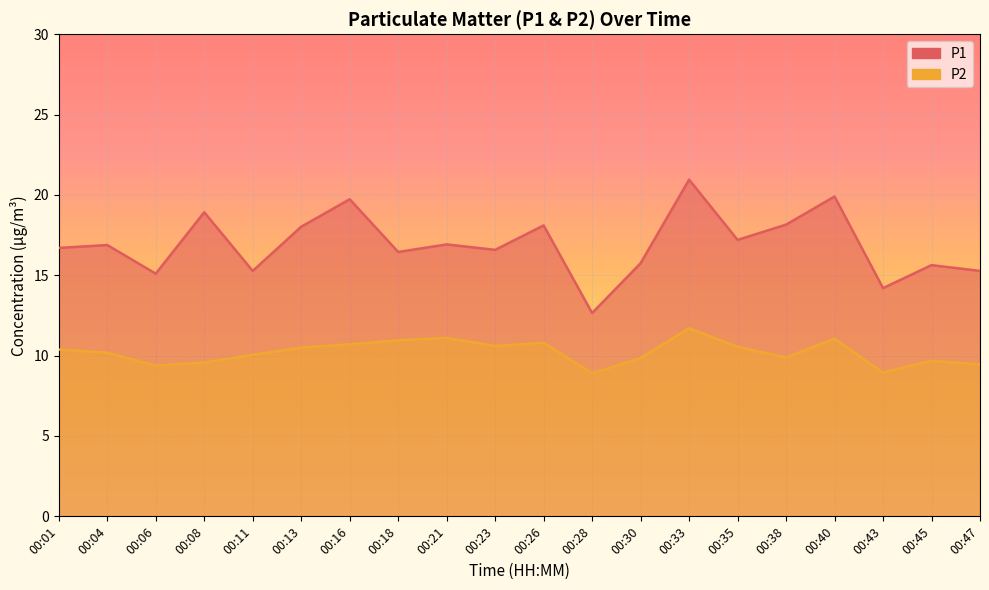

True or false: P2 and P1 intersect in this chart.

False